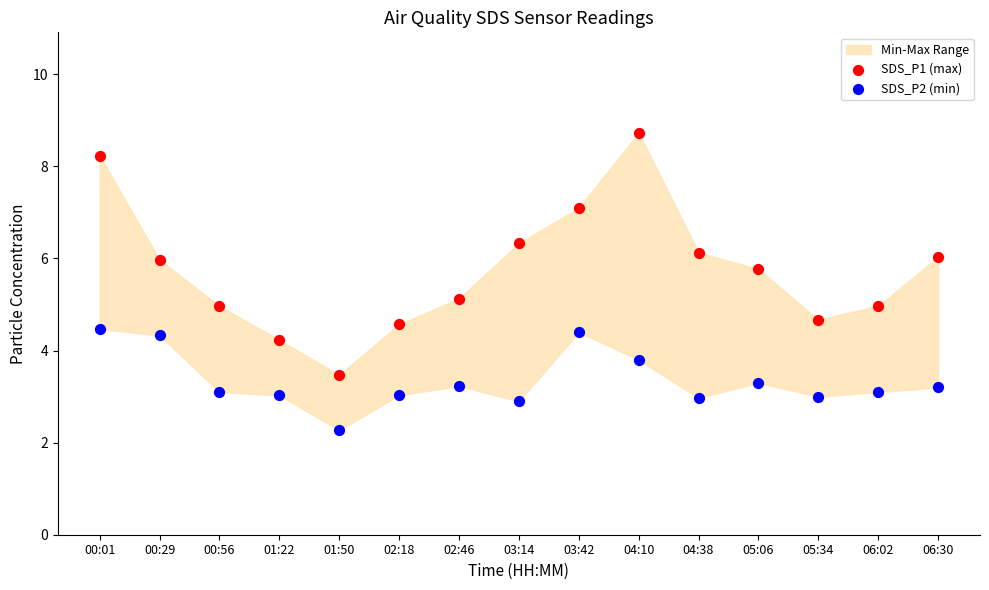

Which series has the widest spread of Y values?

SDS_P1 (max)